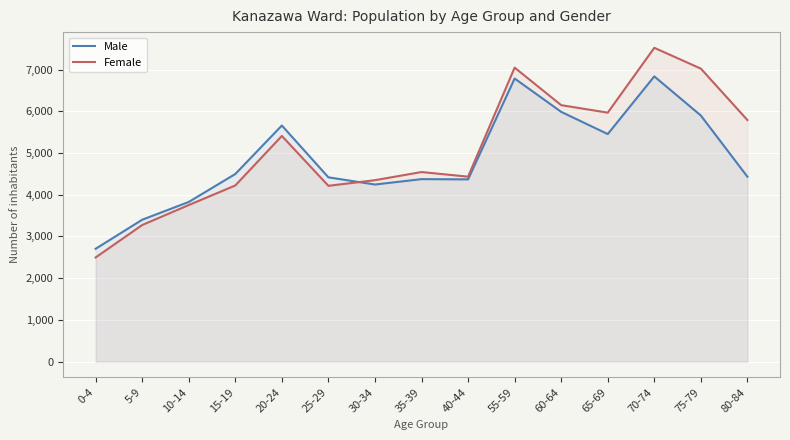

What is the label of the 2nd point from the right?

75-79